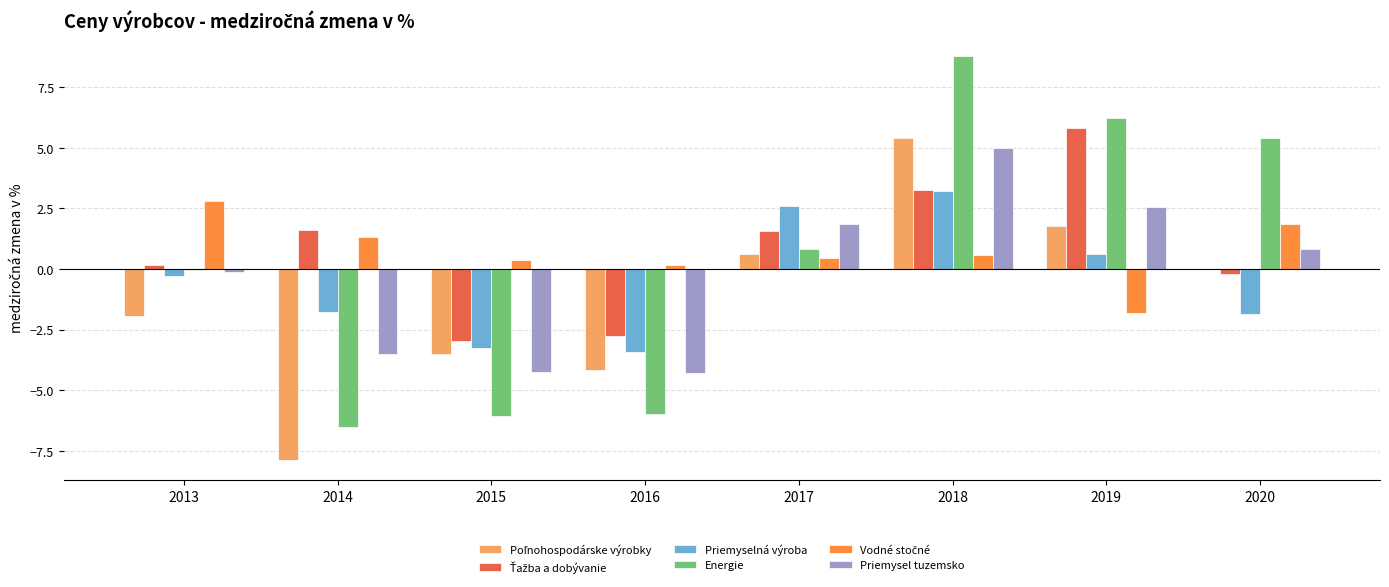

Which series has the widest spread of values?

Energie